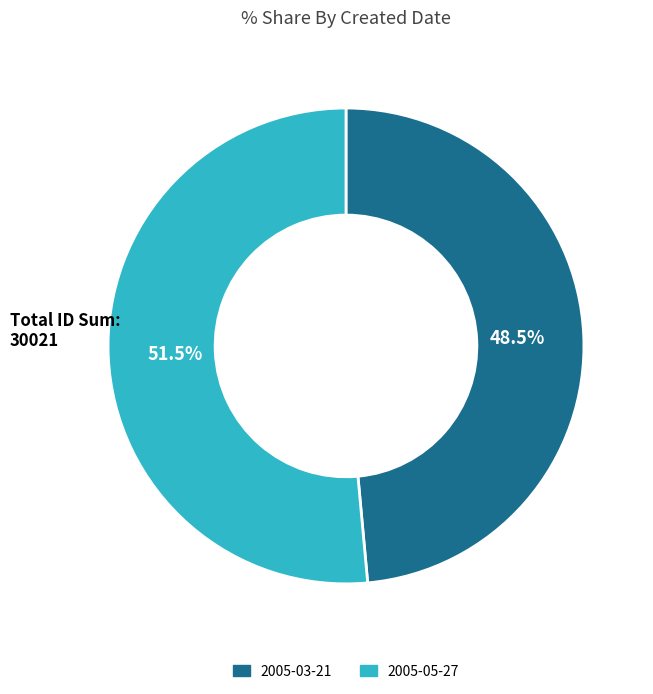

To the nearest percent, what is the average slice percentage?

50%